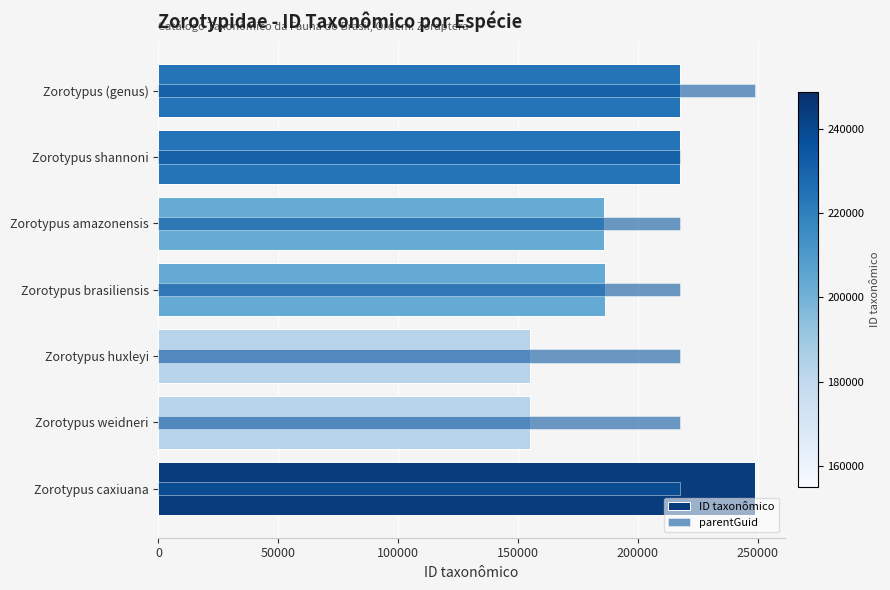

The value at Zorotypus (genus) is 152094. True or false?

False